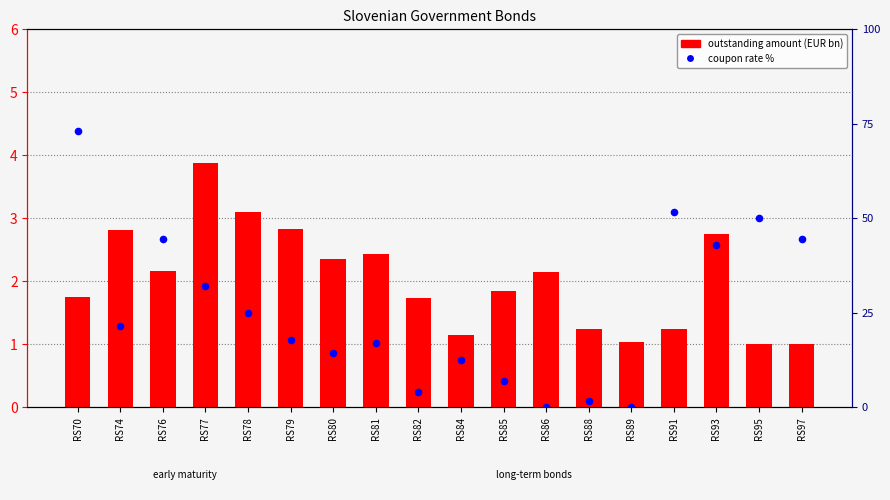

At how many categories does at least one series exceed 2?

13